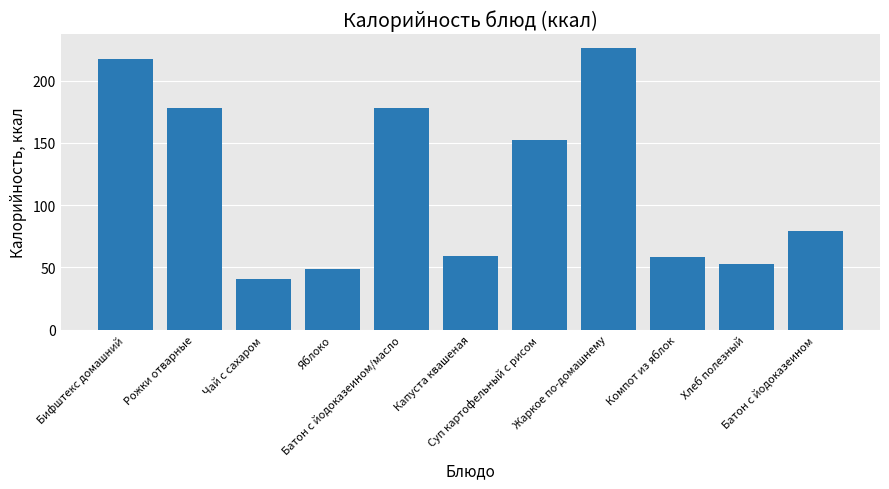

Which has a higher value, Чай с сахаром or Суп картофельный с рисом?

Суп картофельный с рисом